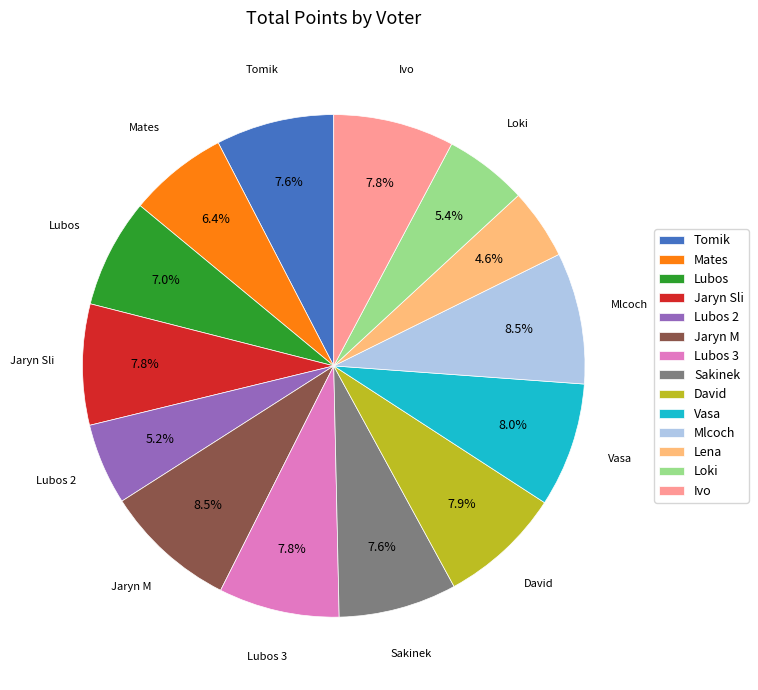

What portion of the pie excludes Jaryn M?

91.5%